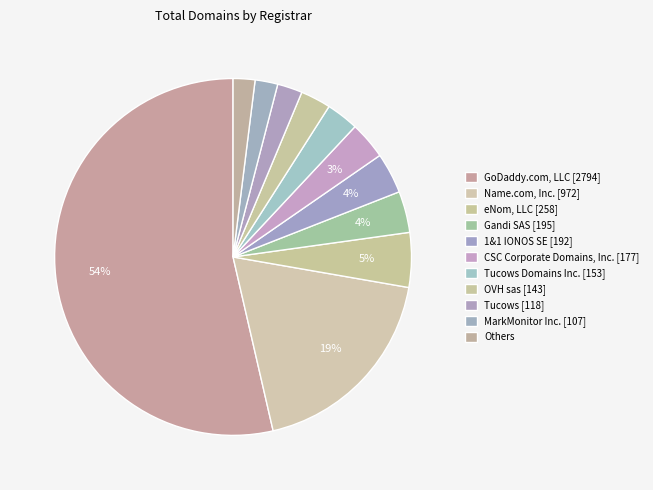

To the nearest percent, what percentage of the pie is Tucows Domains Inc. [153]?

3%